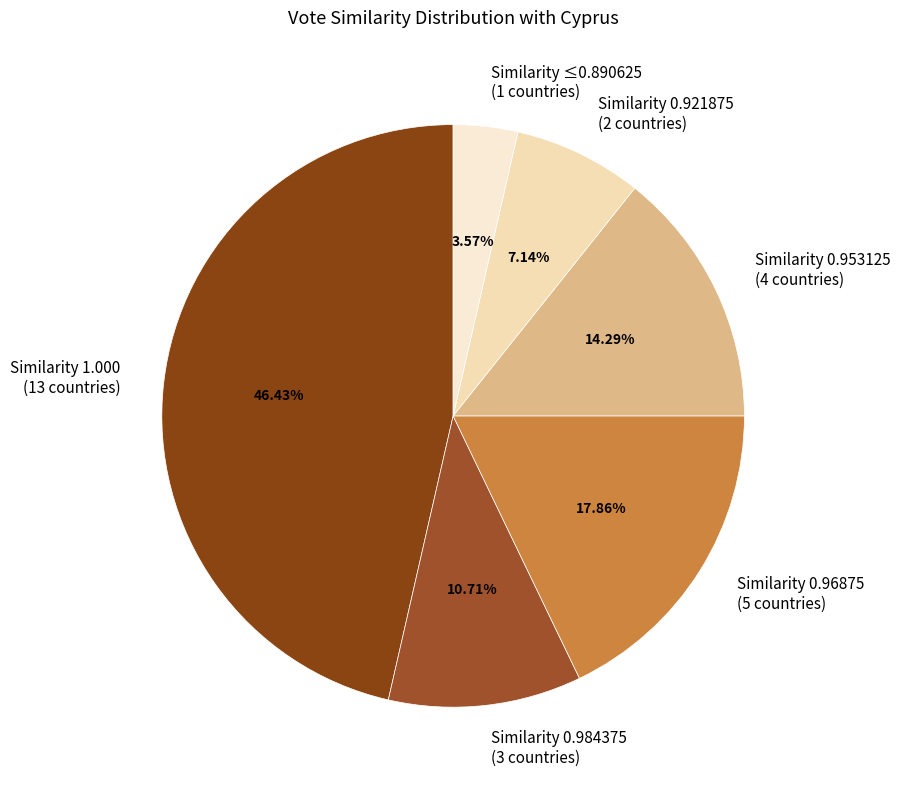

Is there a majority slice in this chart?

No